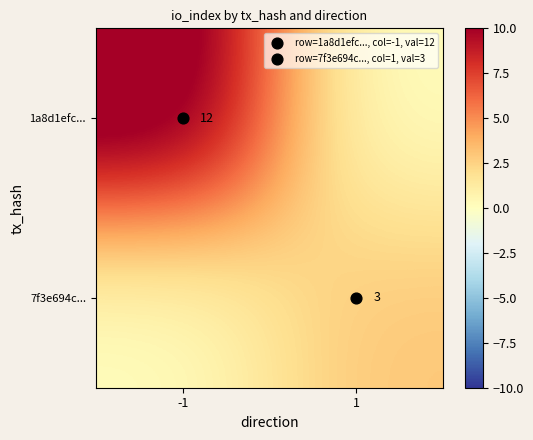

List the labels in order of 1a8d1efc... value, largest first.

-1, 1